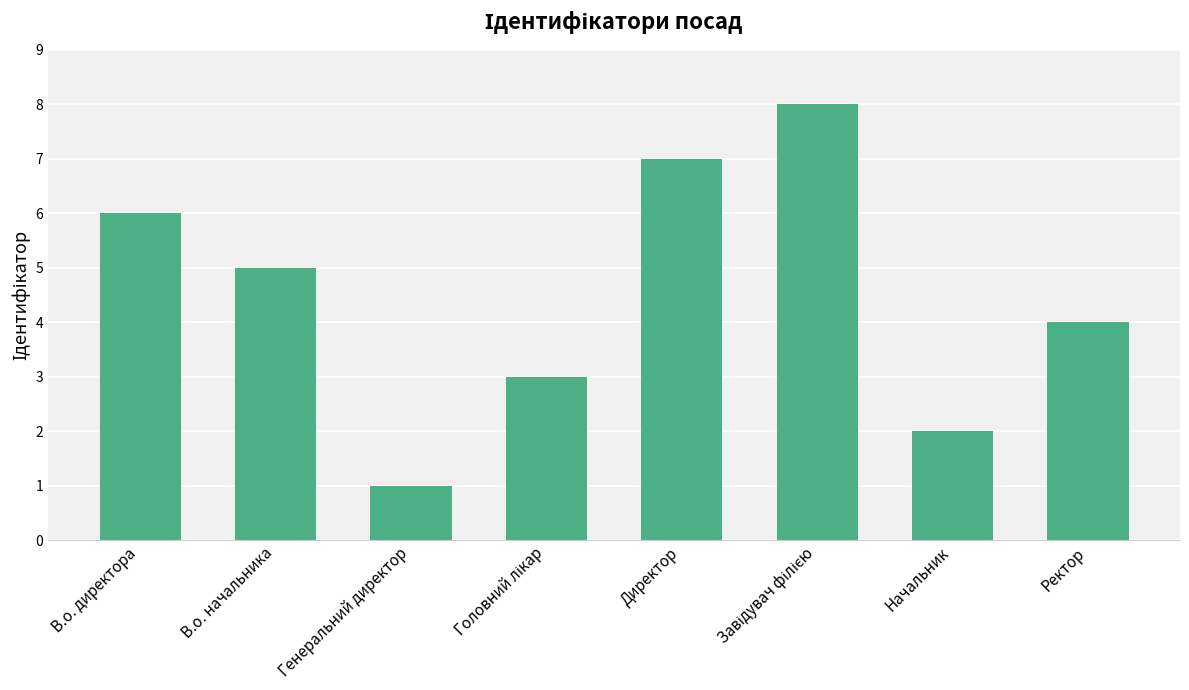

At which category does the chart reach its minimum across all series?

Генеральний директор